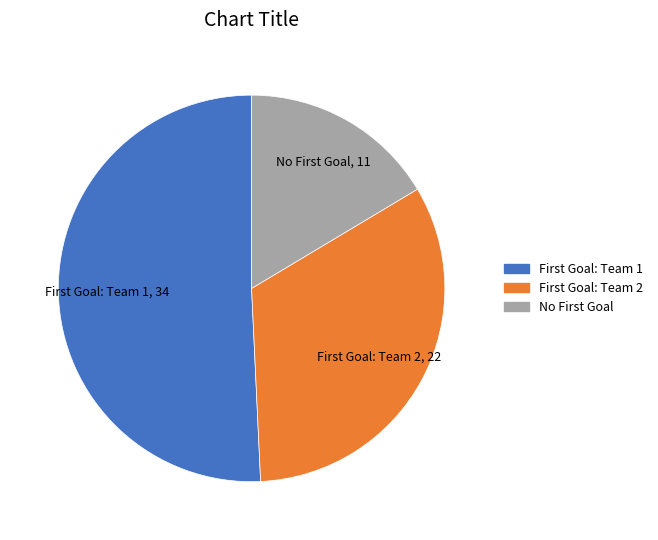

Is there a majority slice in this chart?

Yes